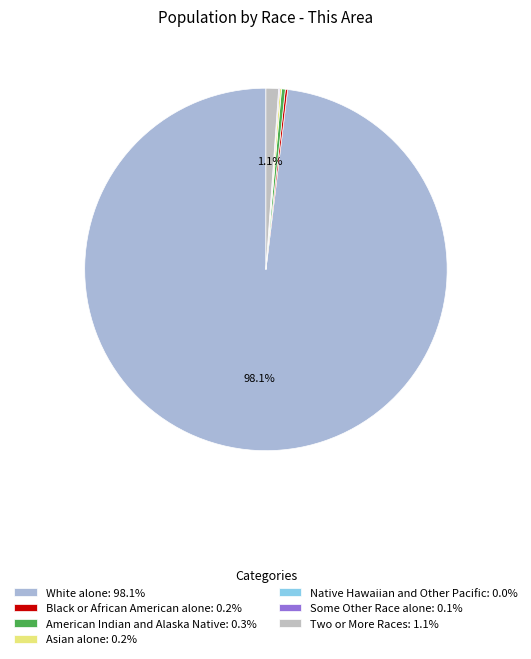

Which category accounts for the majority?

White alone